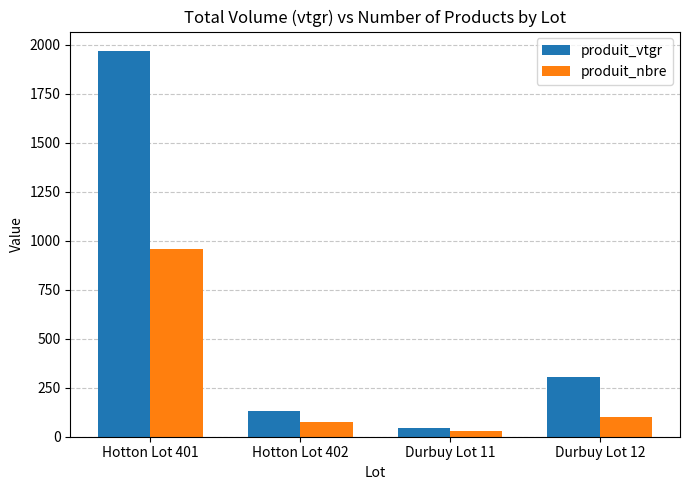

List the series in order of their overall mean, lowest first.

produit_nbre, produit_vtgr